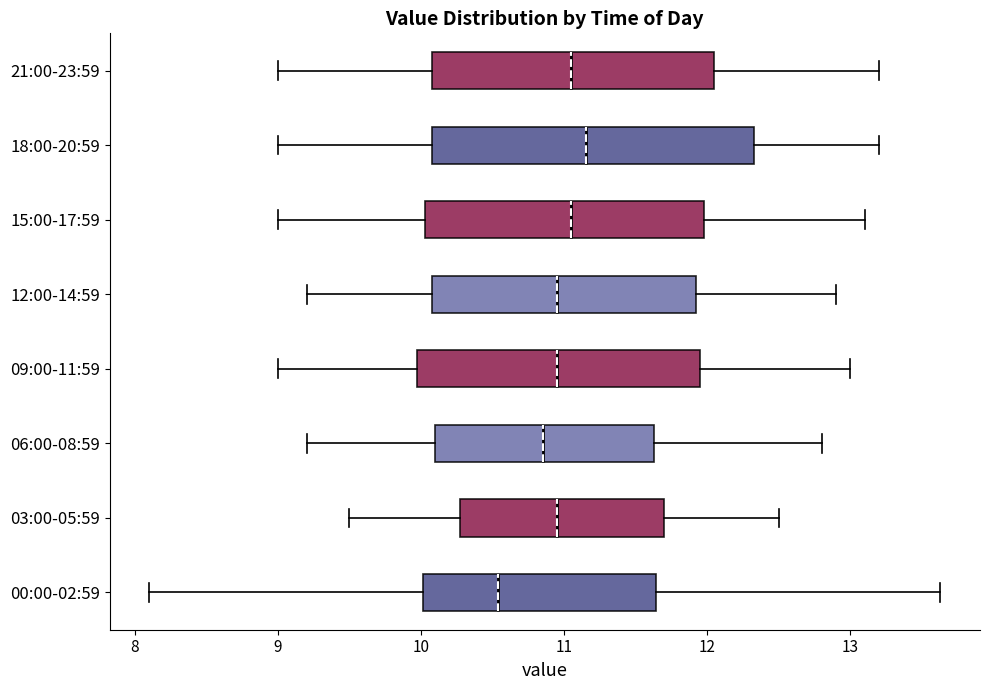

Which box's median line is the furthest to the left?

00:00-02:59